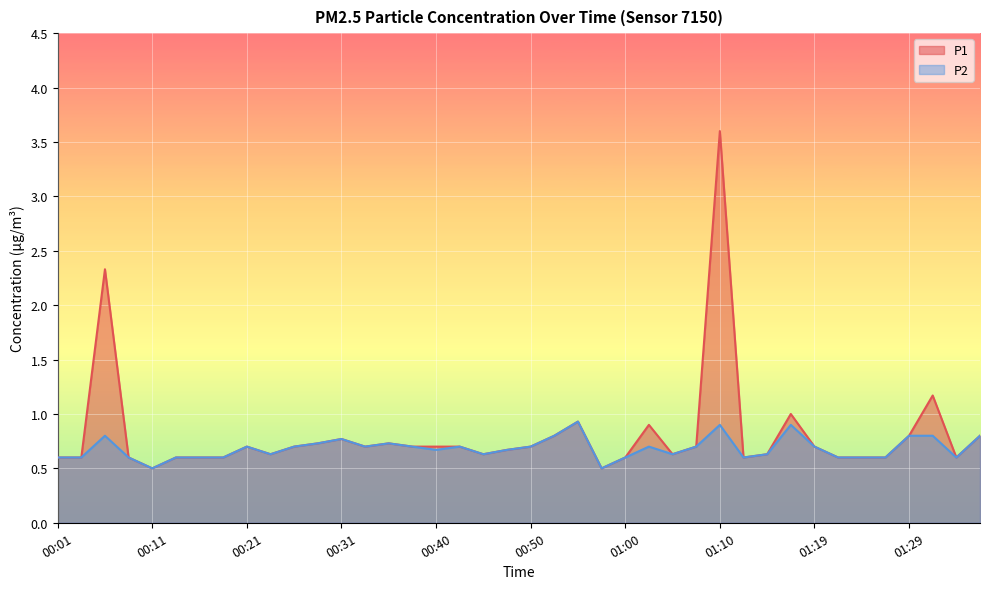

Which label corresponds to the smallest value in the chart?

00:11